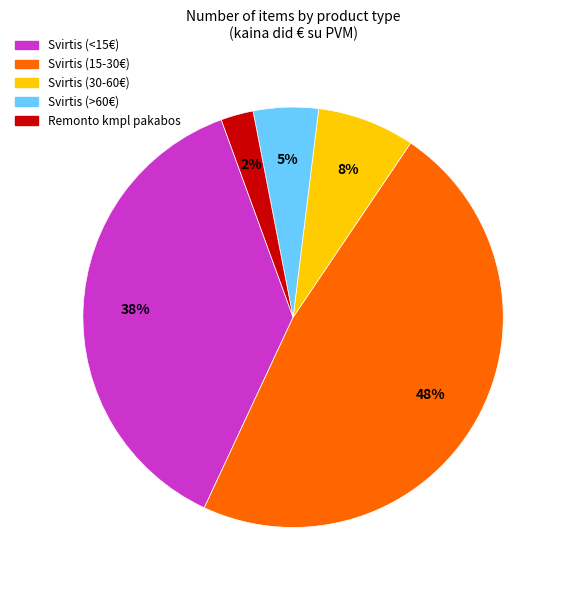

To the nearest percent, what is the average slice percentage?

20%